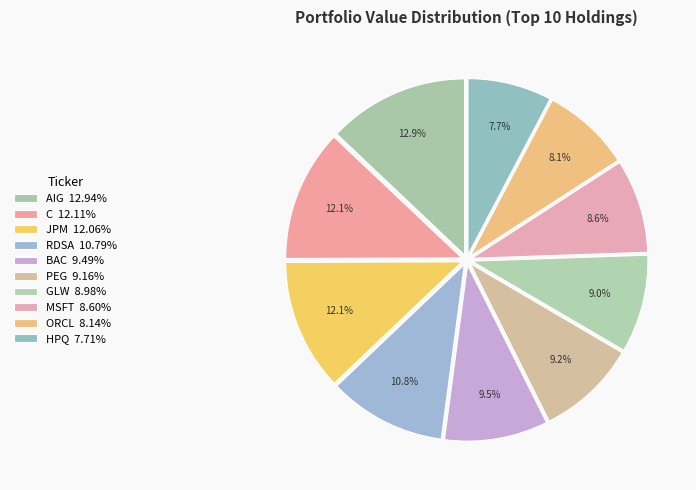

Is there any slice that represents more than half of the pie?

No